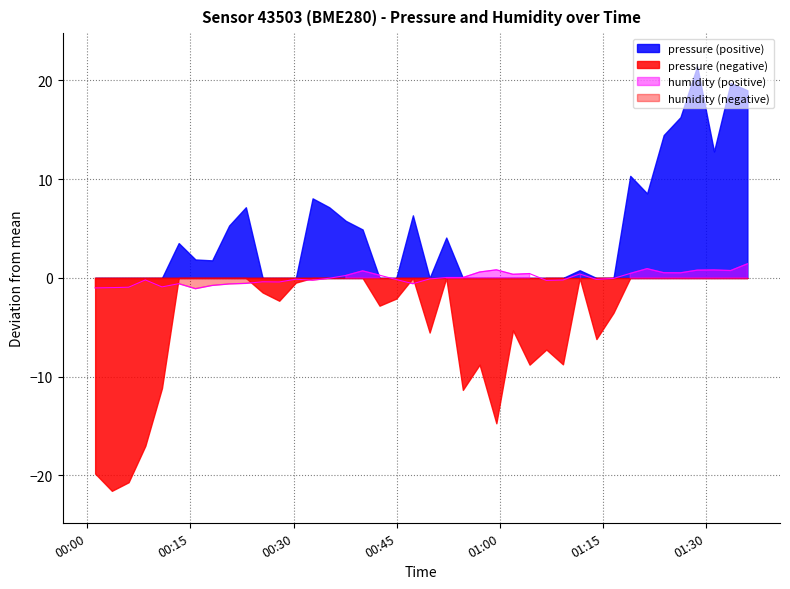

True or false: the data shows -0.2 at 2023-02-08T00:47:21.

False